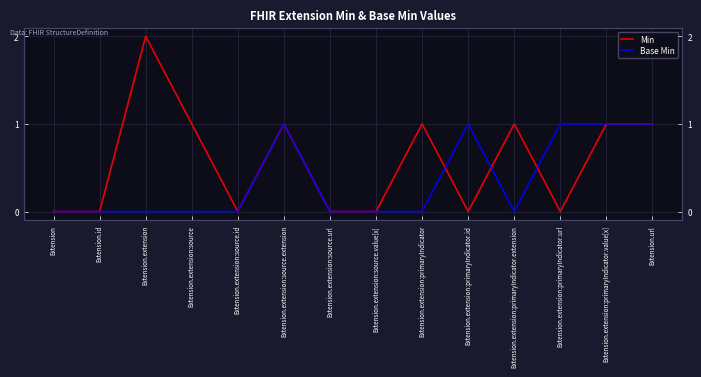

What is the sum of all Base Min values?

5